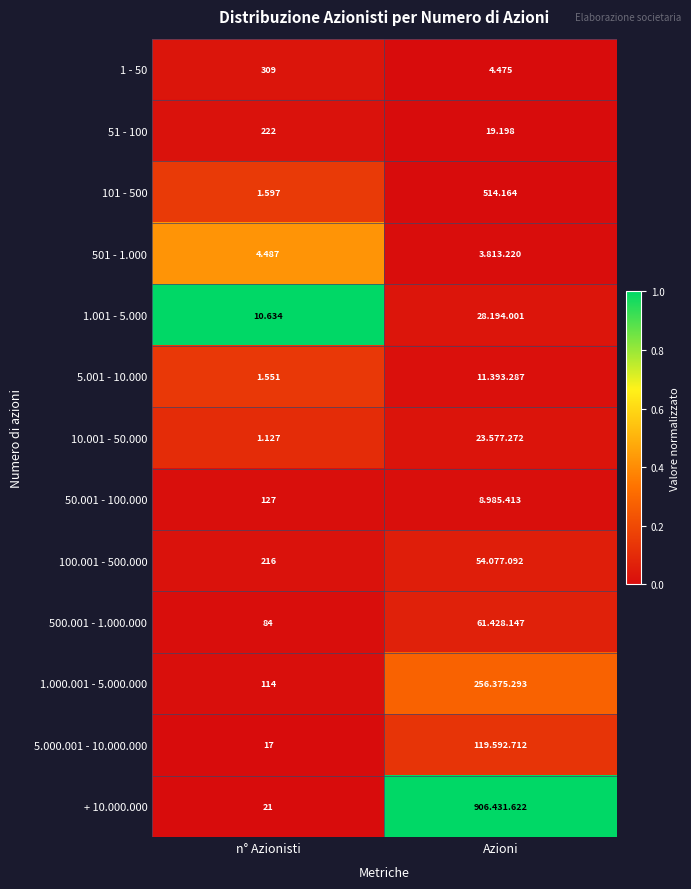

At which label is 101 - 500 closest to 257?

n° Azionisti